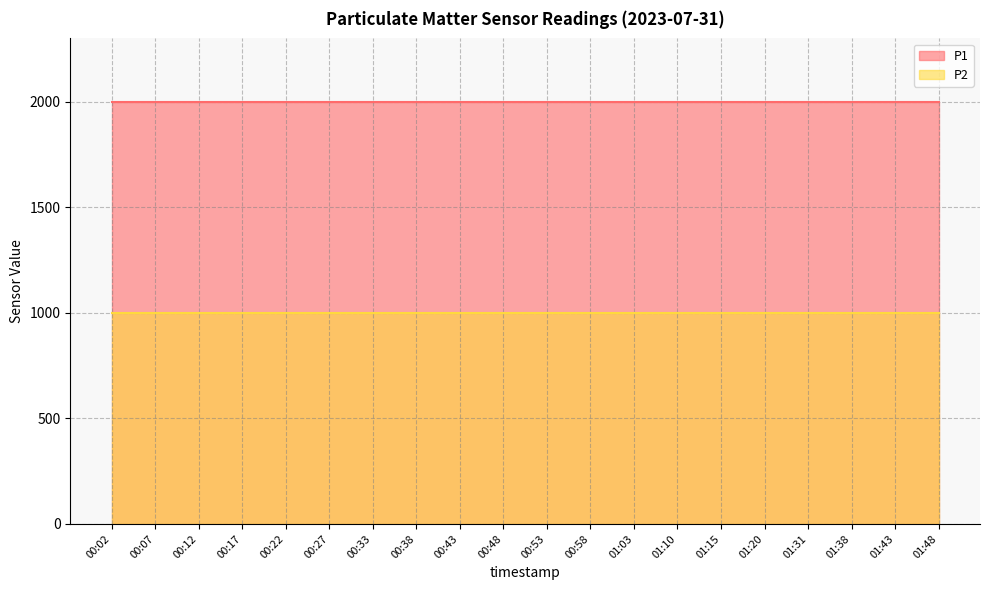

At which label does P2 reach its minimum?

00:02